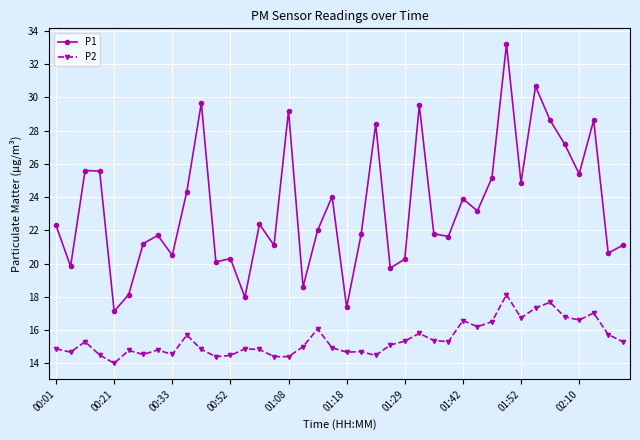

Which series has the widest spread of values?

P1